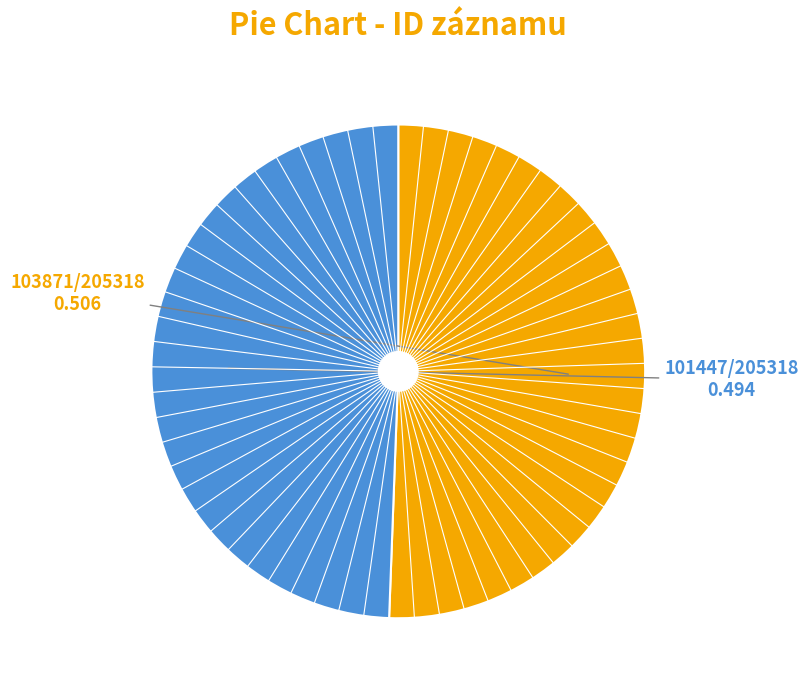

Is there a majority slice in this chart?

Yes